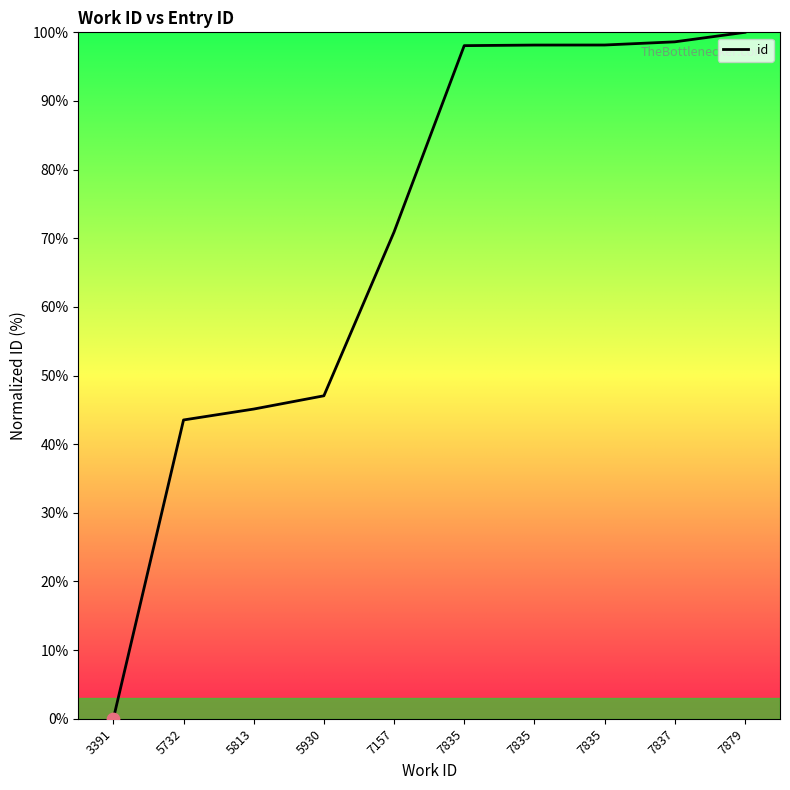

Approximately how many times larger is the value at 7835 compared to 5930?

2.1